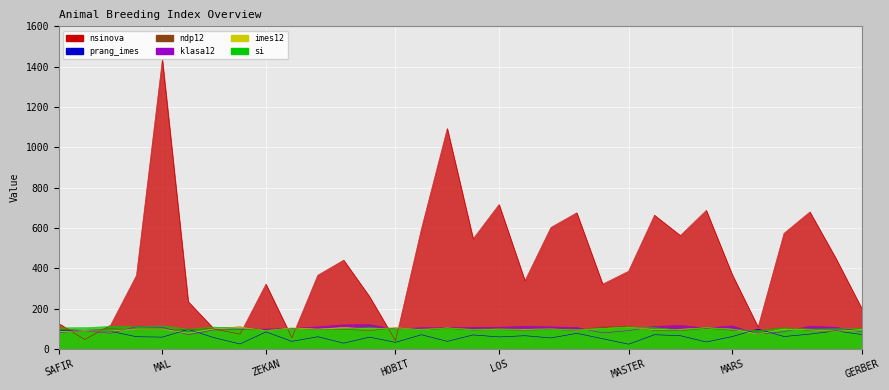

Is it true that klasa12 equals 105 at ROMUL?

True